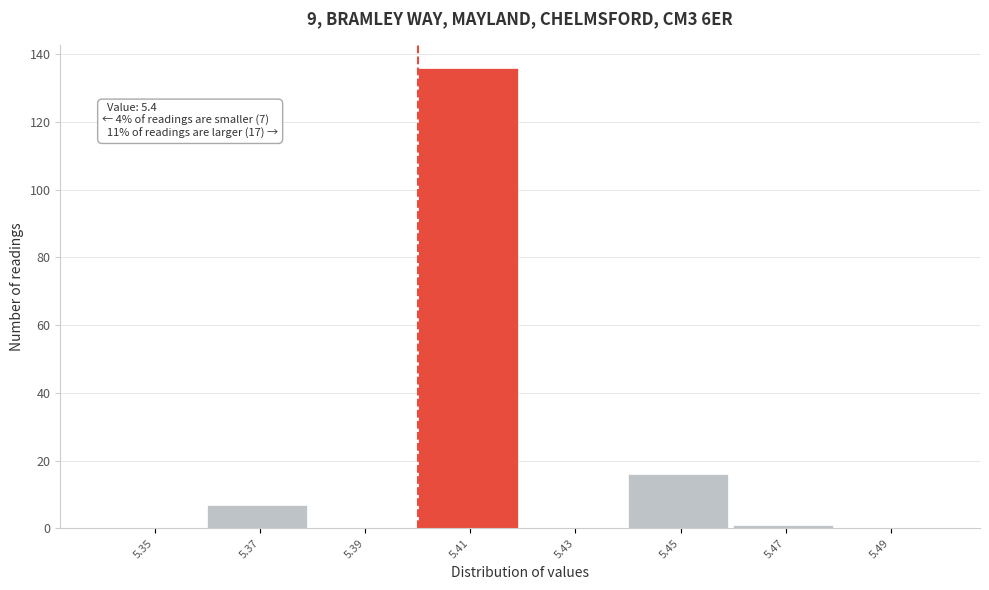

Over which range of the x-axis is the bar tallest?

5.40 to 5.42